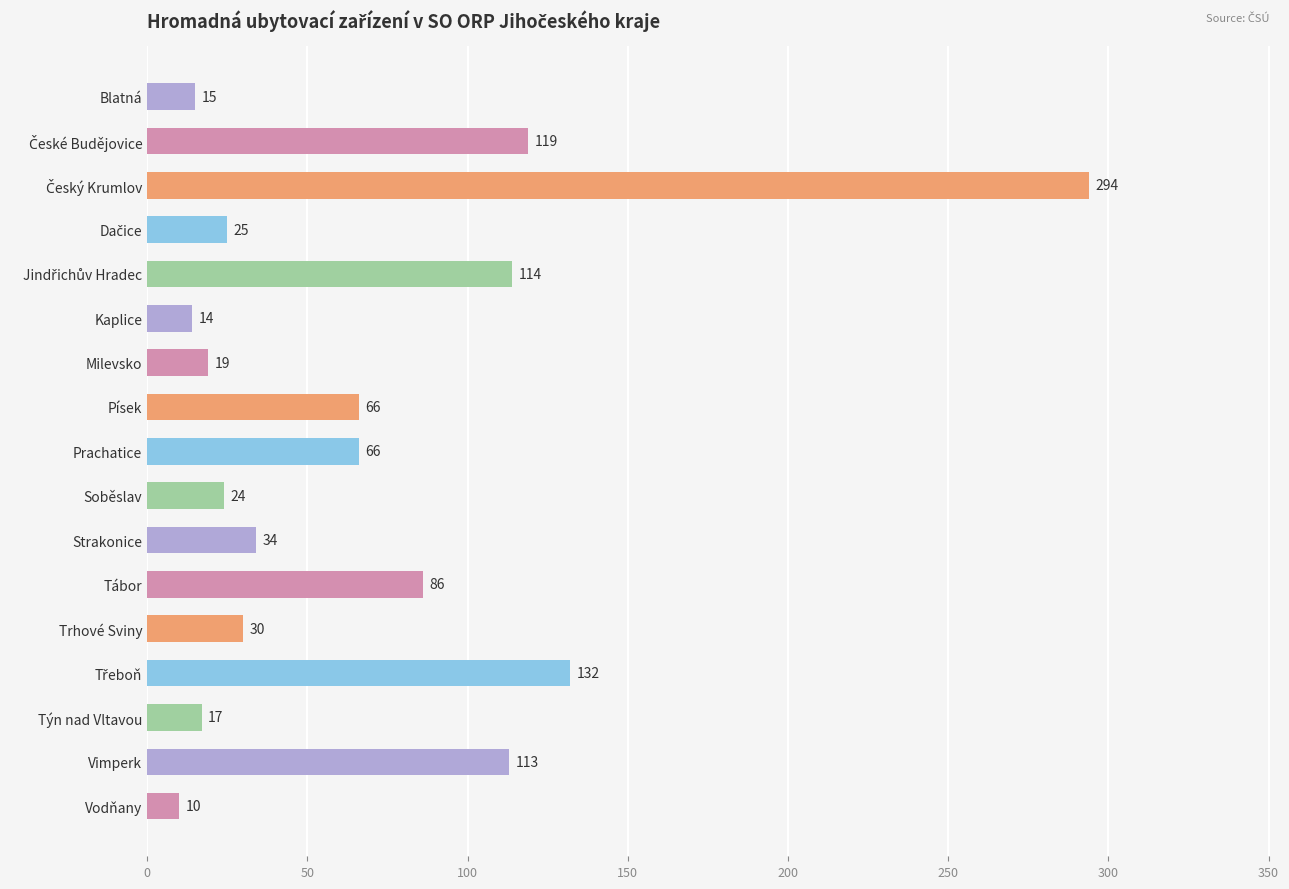

What is the value of the 17th bar from the top?

10